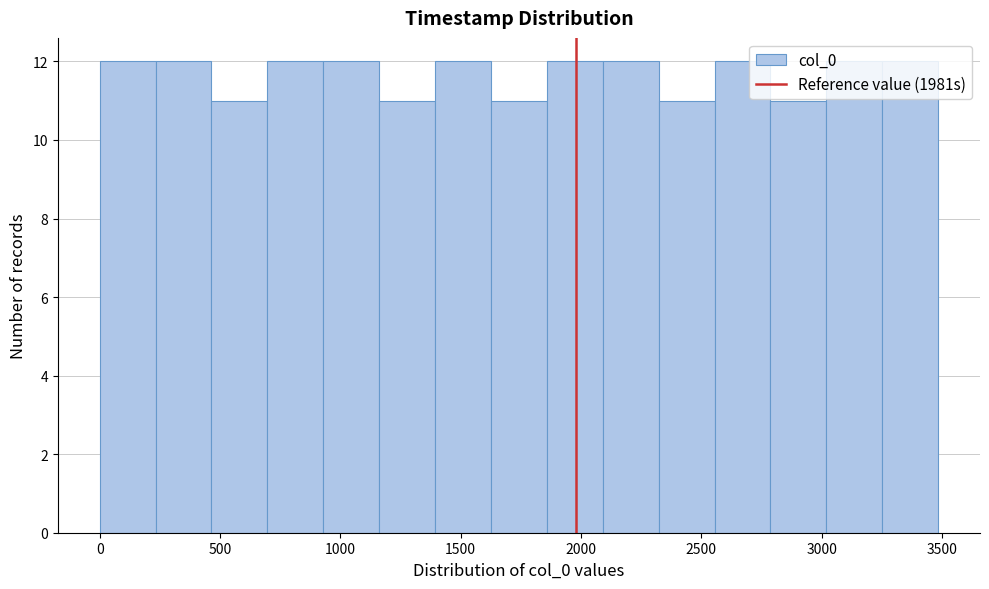

What is the height of the bar covering 0 to 250 on the x-axis? Neither the bar edges nor the heights are printed on the chart, so give them approximately, as read against the axes.

12